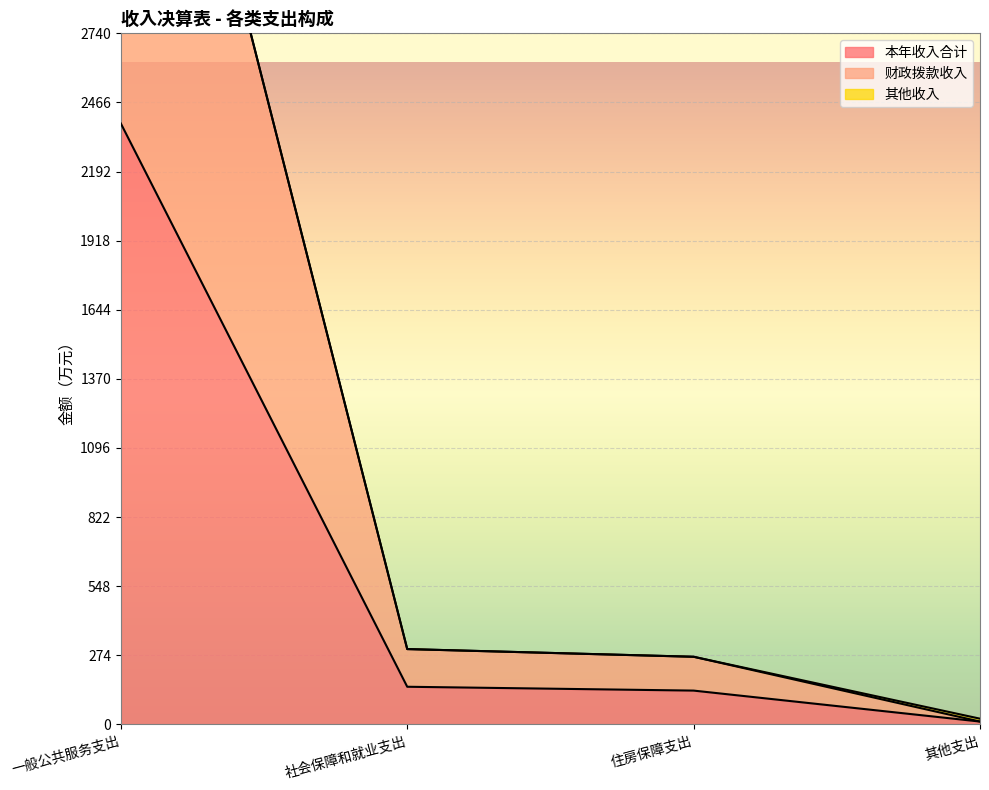

What value does the 本年收入合计 series have at 一般公共服务支出?

2382.3